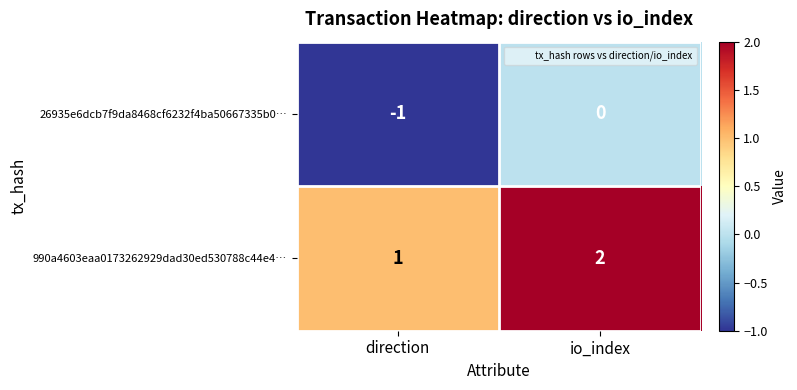

Which label corresponds to the largest value in the chart?

io_index